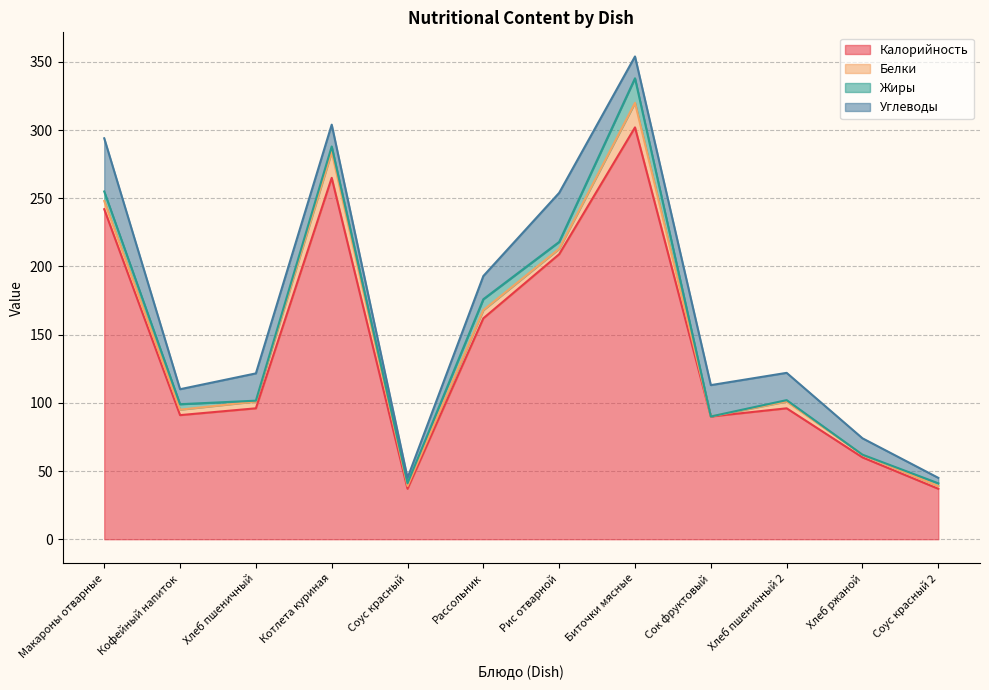

What is the label of the 4th point from the right?

Сок фруктовый